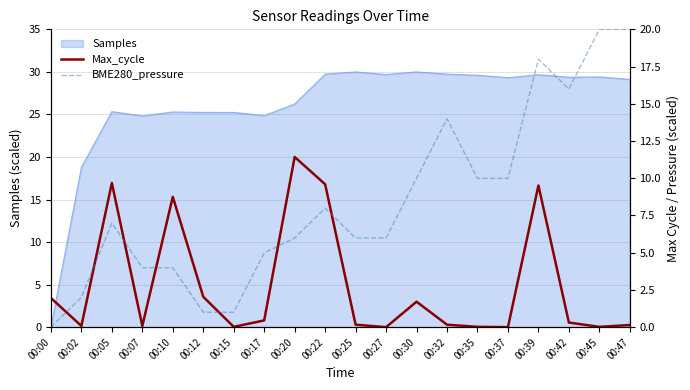

True or false: BME280_pressure has more than 0 points higher than both neighbors.

True